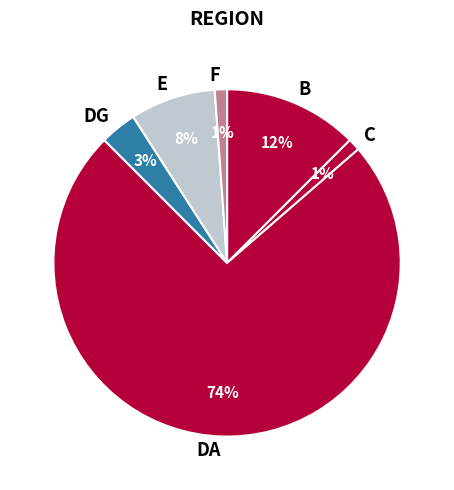

True or false: B accounts for 1% of the total.

False